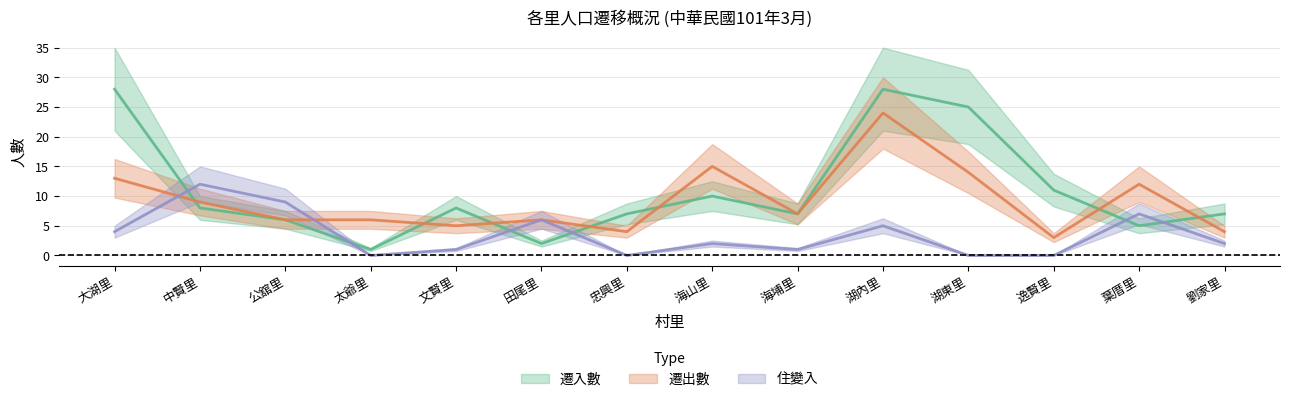

What is the maximum value for 遷出數?

24